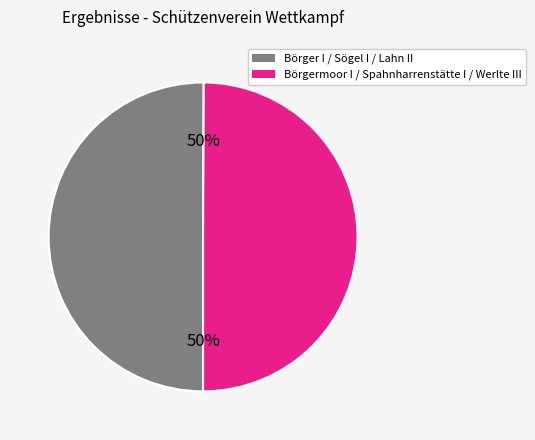

To the nearest percent, what is the average slice percentage?

50%